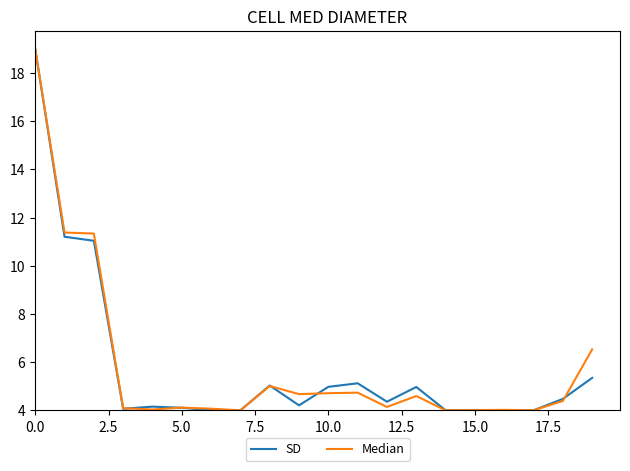

What is the greatest value displayed?

19.0